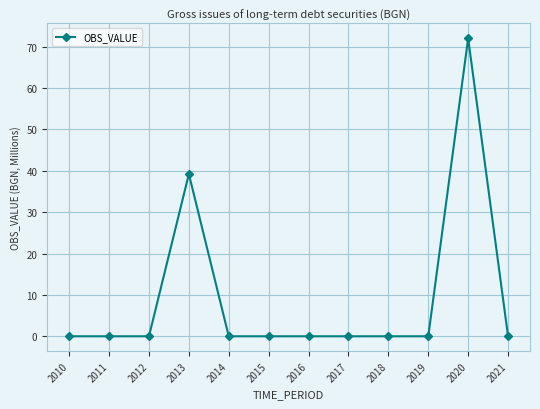

What is the average value?

9.3